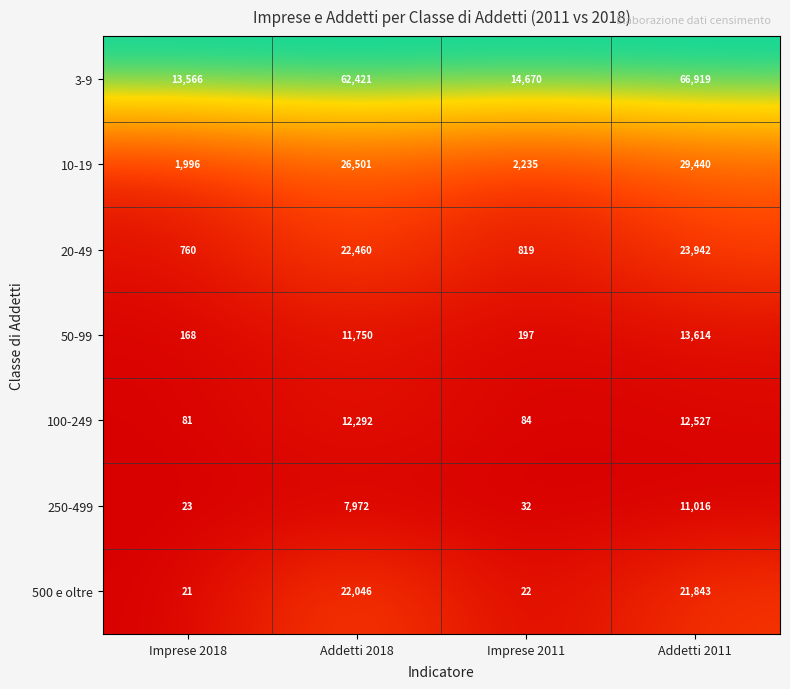

What is the approximate value of 20-49 at Addetti 2011, to the nearest 10?

23940